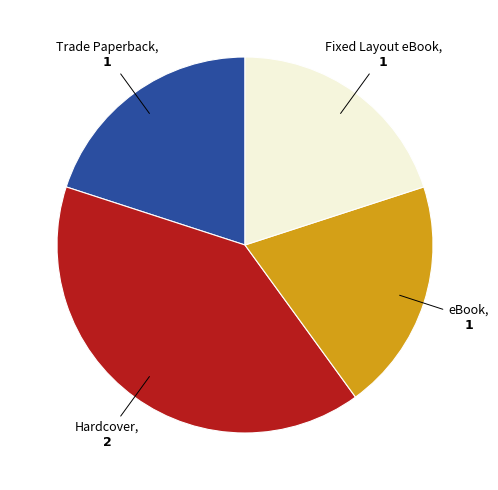

How many slices are in this pie chart?

4